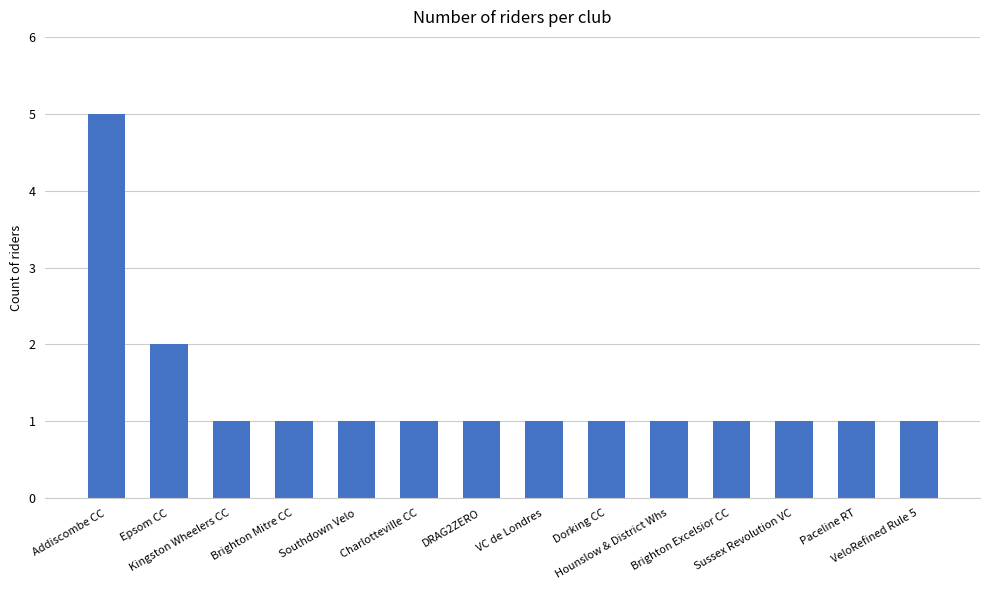

Reading right to left, transcribe all the data shown in this chart.

1	1	1	1	1	1	1	1	1	1	1	1	2	5